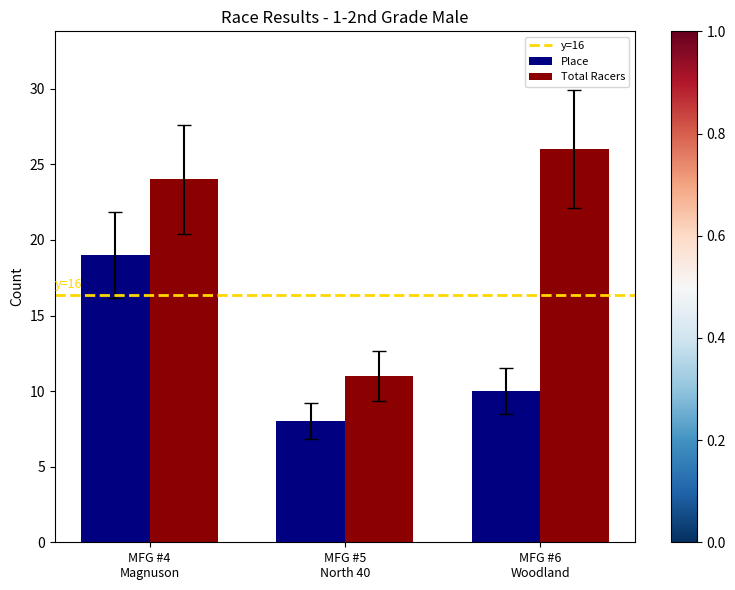

Reading right to left, what are all the values shown in this chart?

Place: 10	8	19
Total Racers: 26	11	24